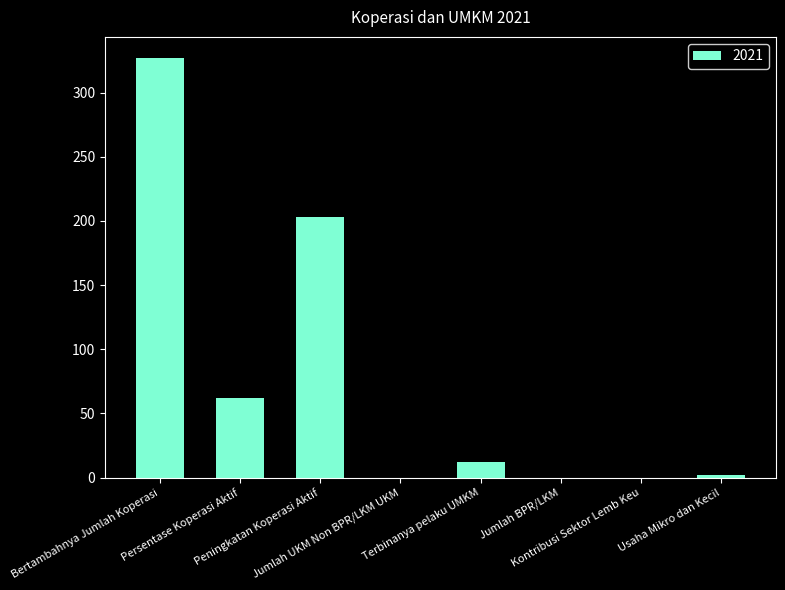

What is the difference between the values at Peningkatan Koperasi Aktif and Jumlah UKM Non BPR/LKM UKM?

203.0